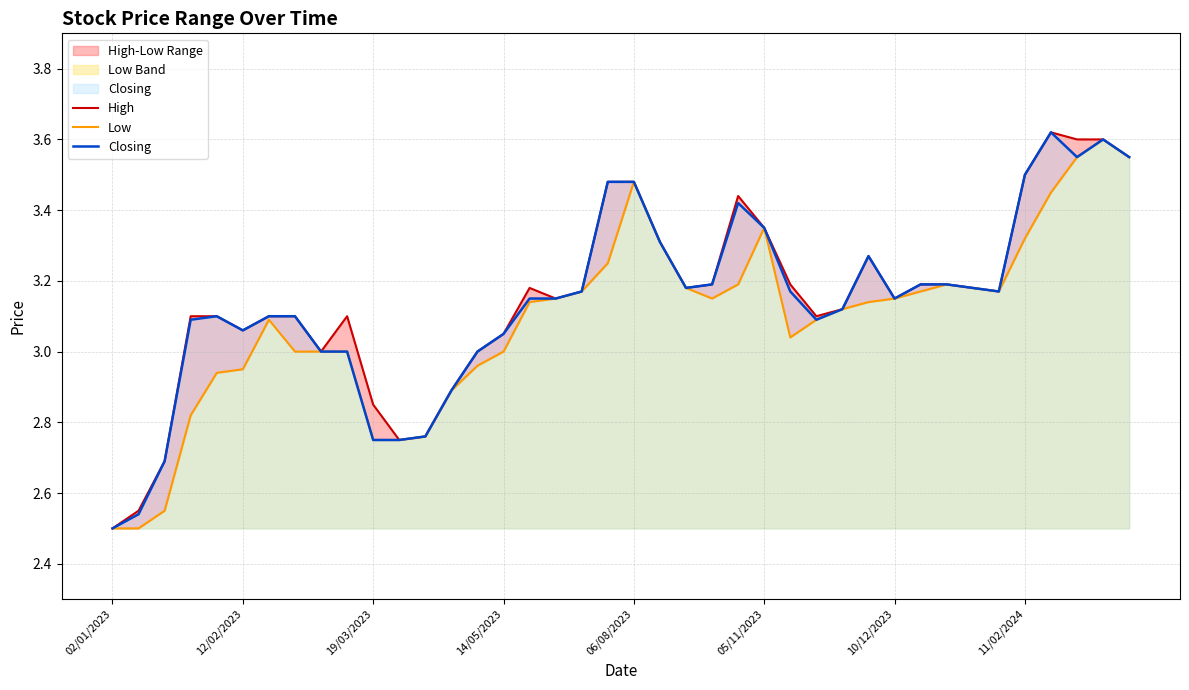

True or false: Closing and High intersect in this chart.

False